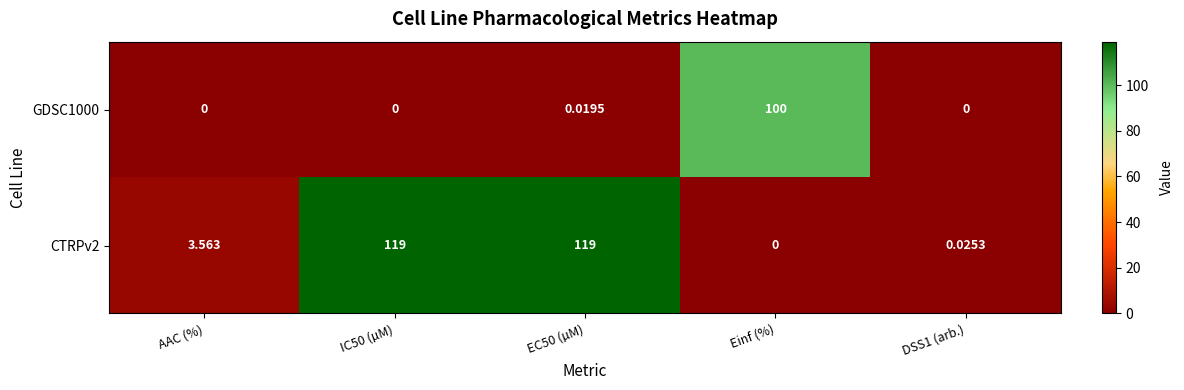

Where does the CTRPv2 series first go above 3?

AAC (%)